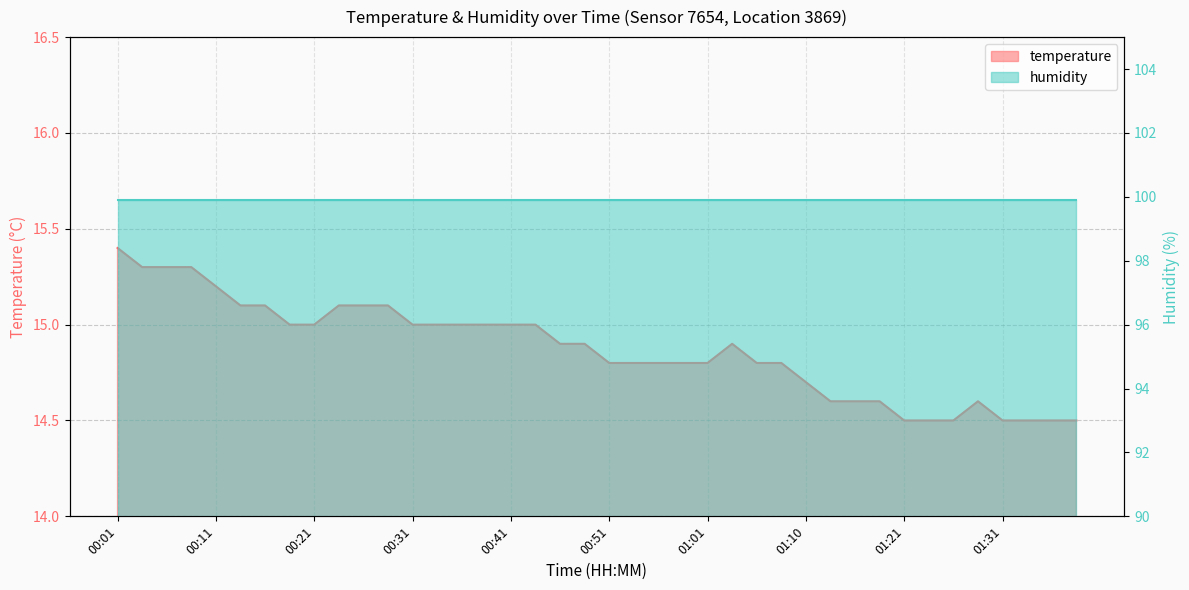

The chart shows a value of 15.1 at 00:16. True or false?

True